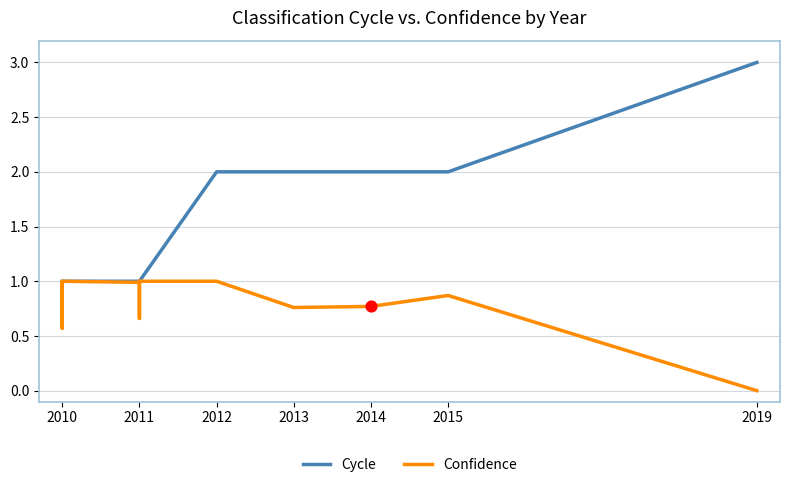

Which series contains the lowest Y value?

Confidence